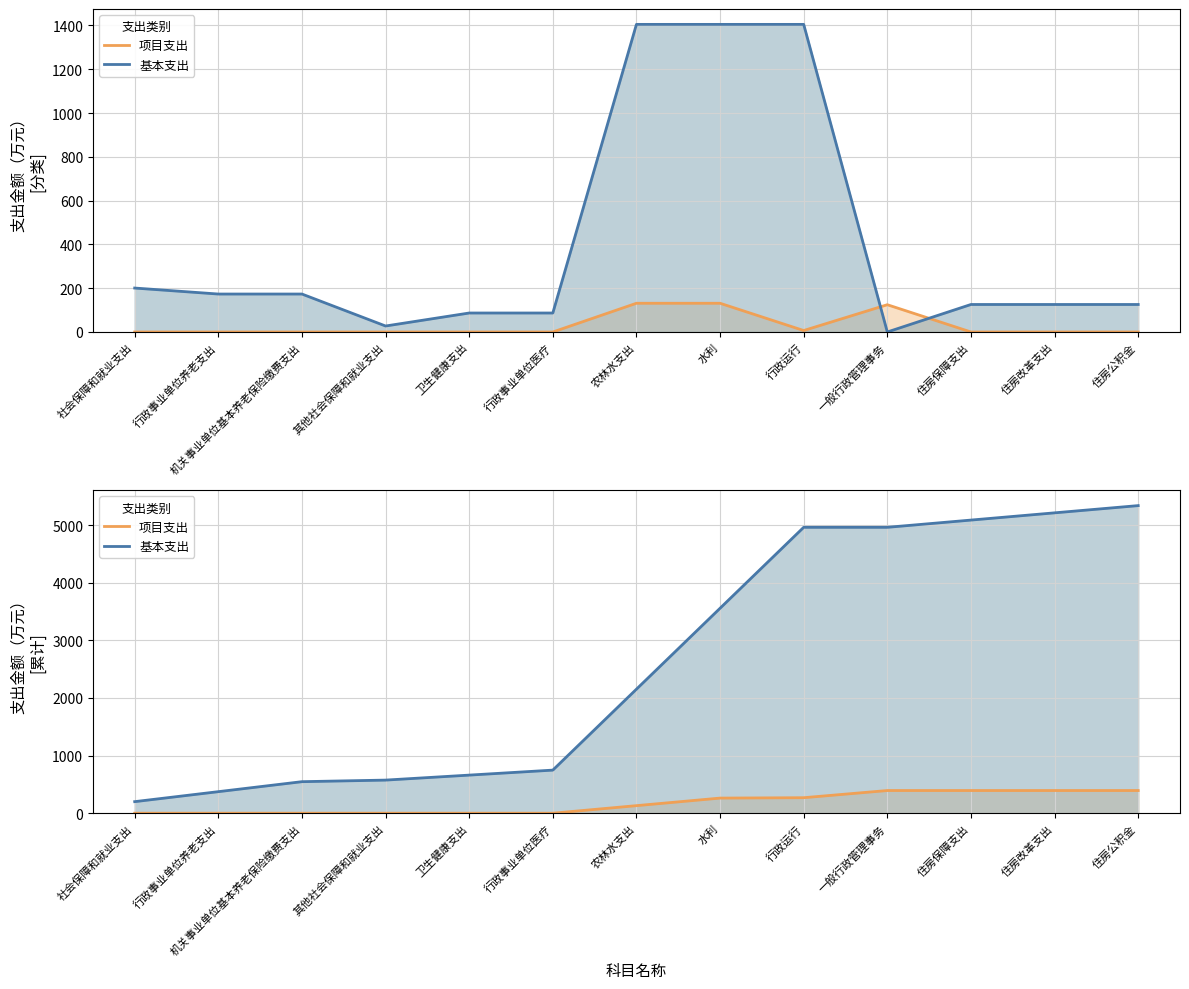

What position from the right is 其他社会保障和就业支出?

10